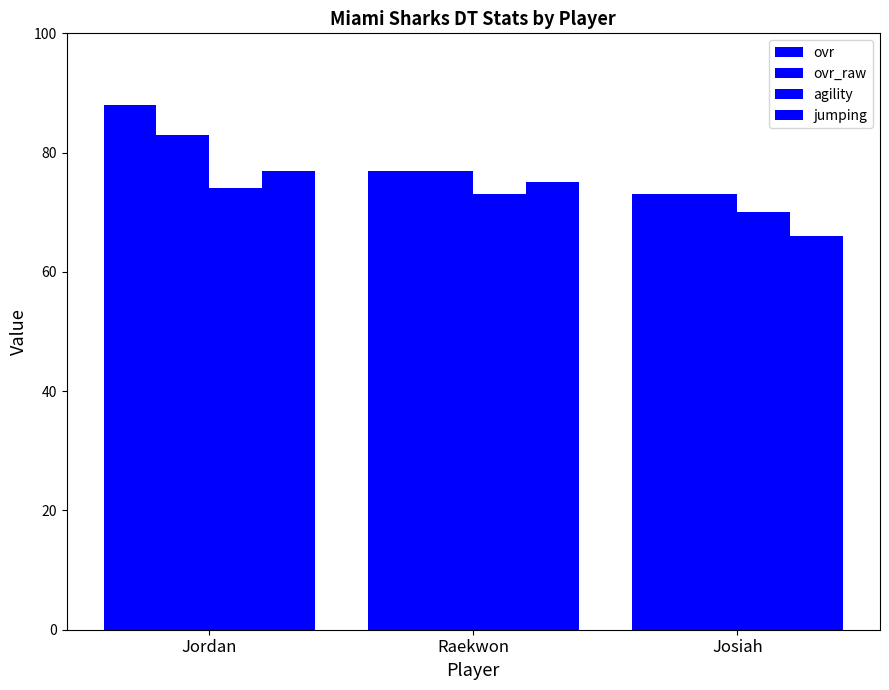

What is the label of the 1st bar from the left?

Jordan